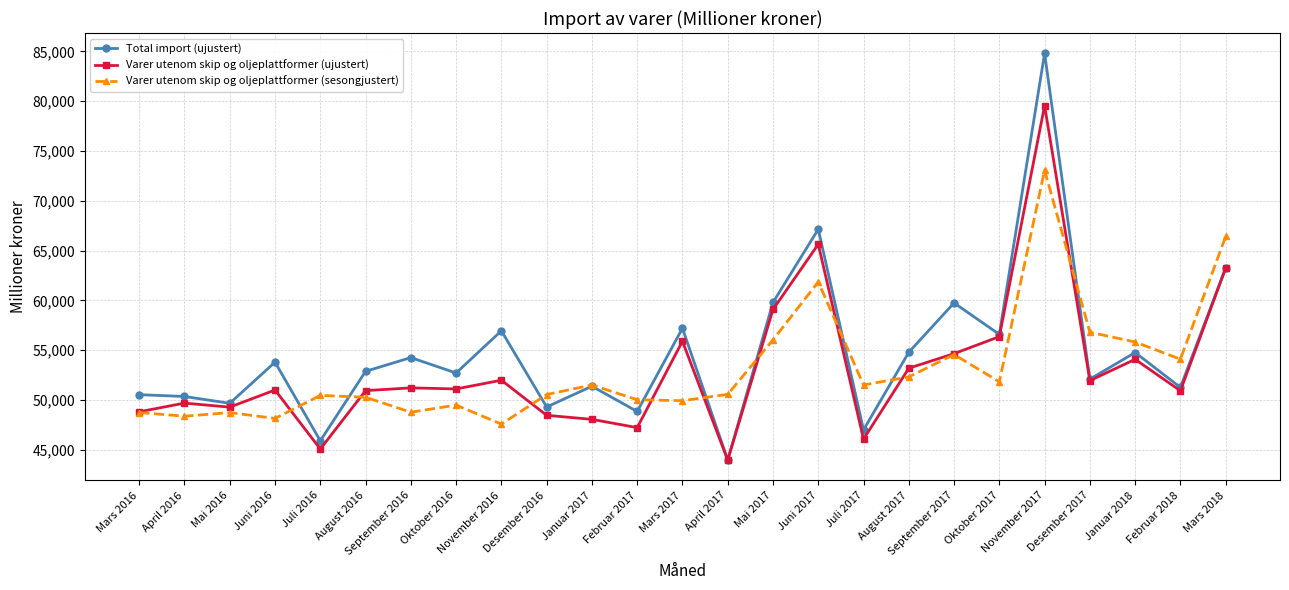

How many series are shown in this chart?

3